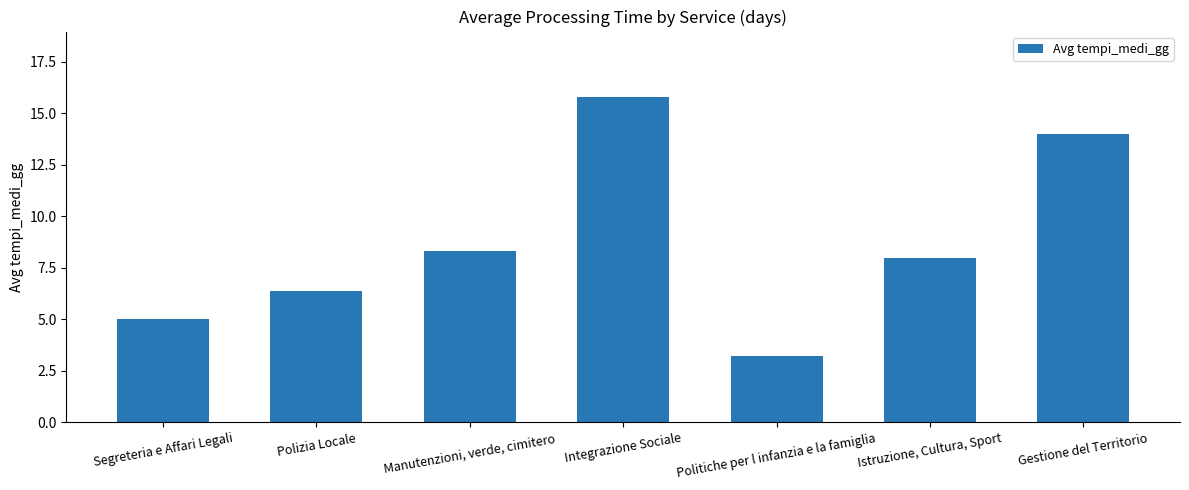

What is the difference between the maximum and second lowest values?

10.8